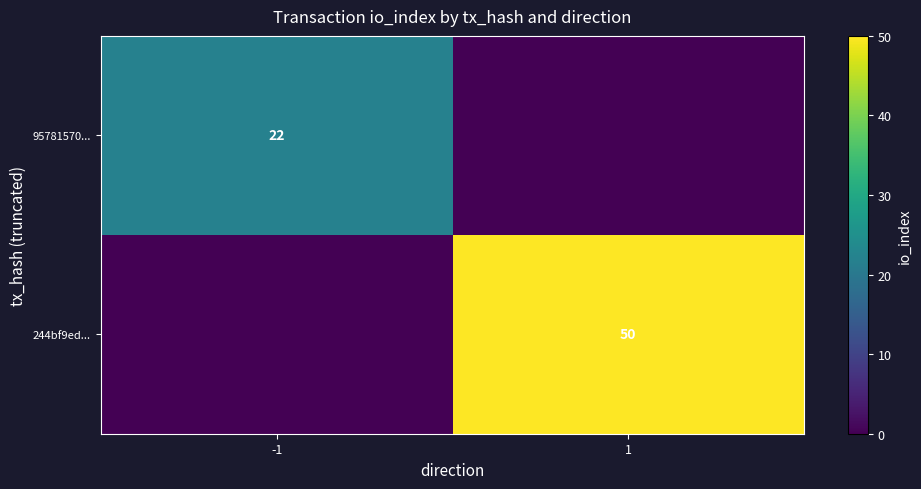

What is the greatest value displayed?

50